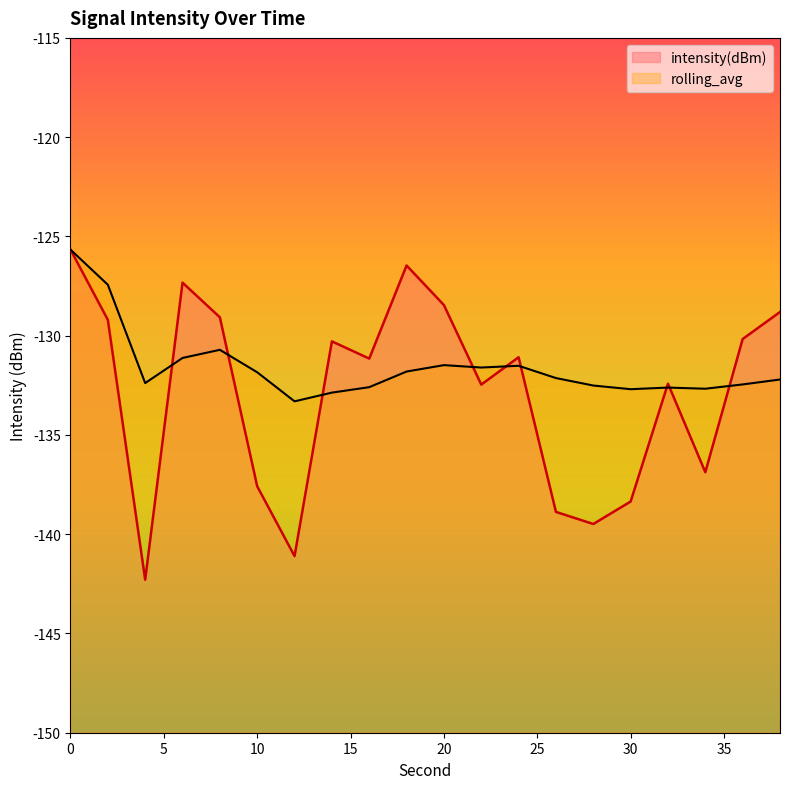

At how many categories does at least one series exceed -126?

1